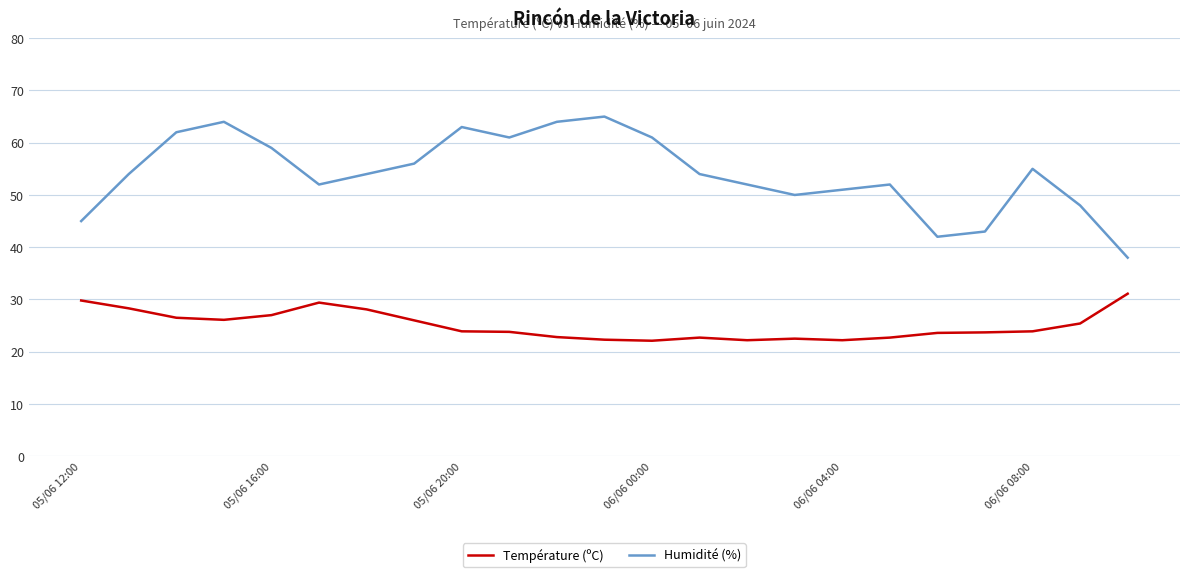

True or false: Humidité (%) has more than 0 interior local peaks.

True